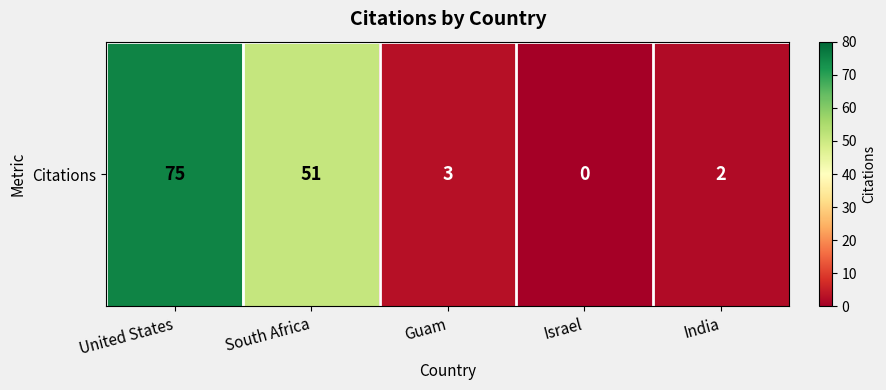

At which category does the chart reach its minimum across all series?

Israel